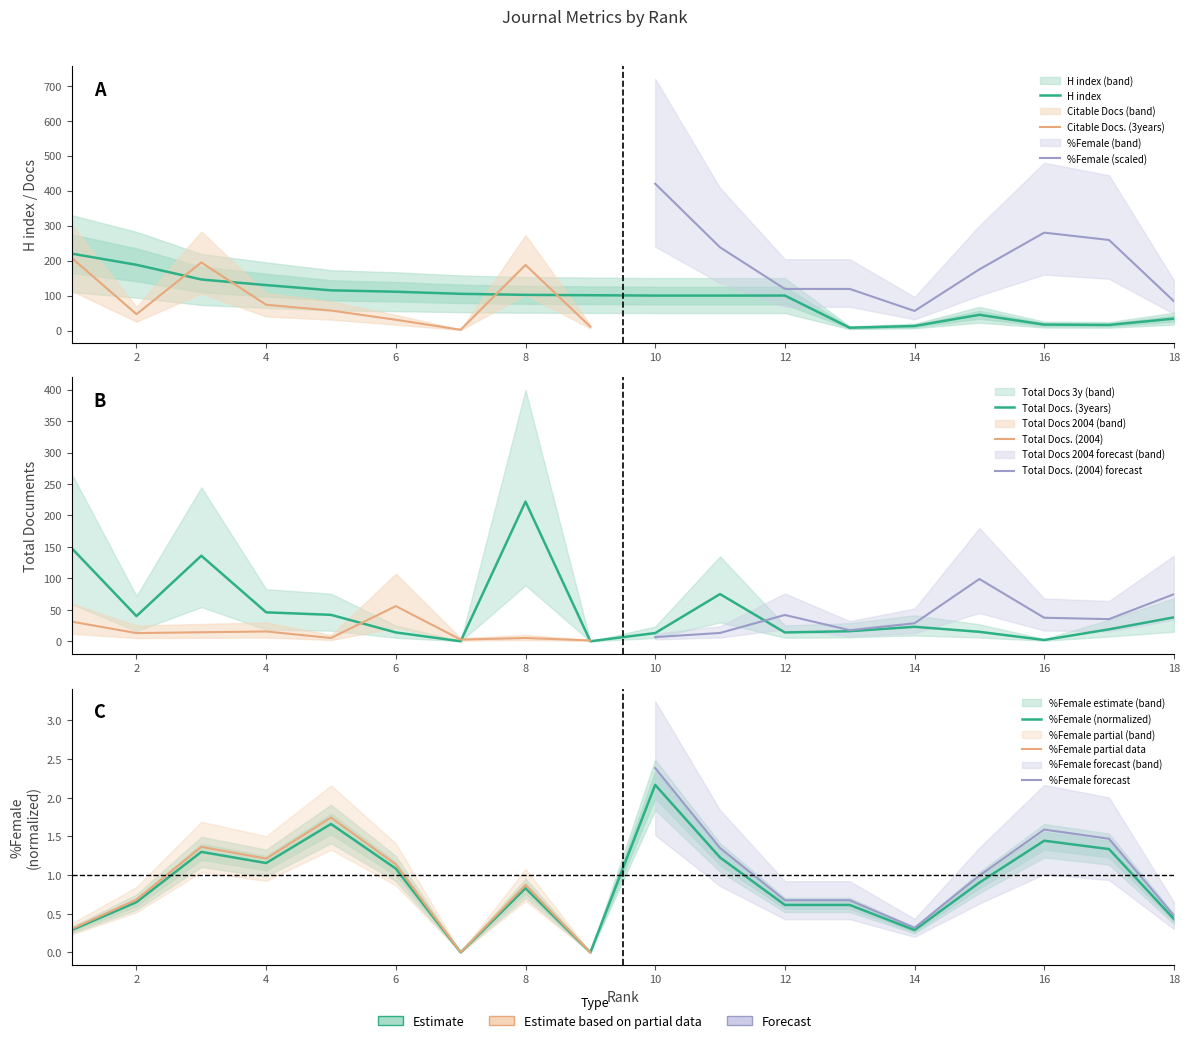

Which series has the largest range (max minus min)?

Total Docs. (3years)